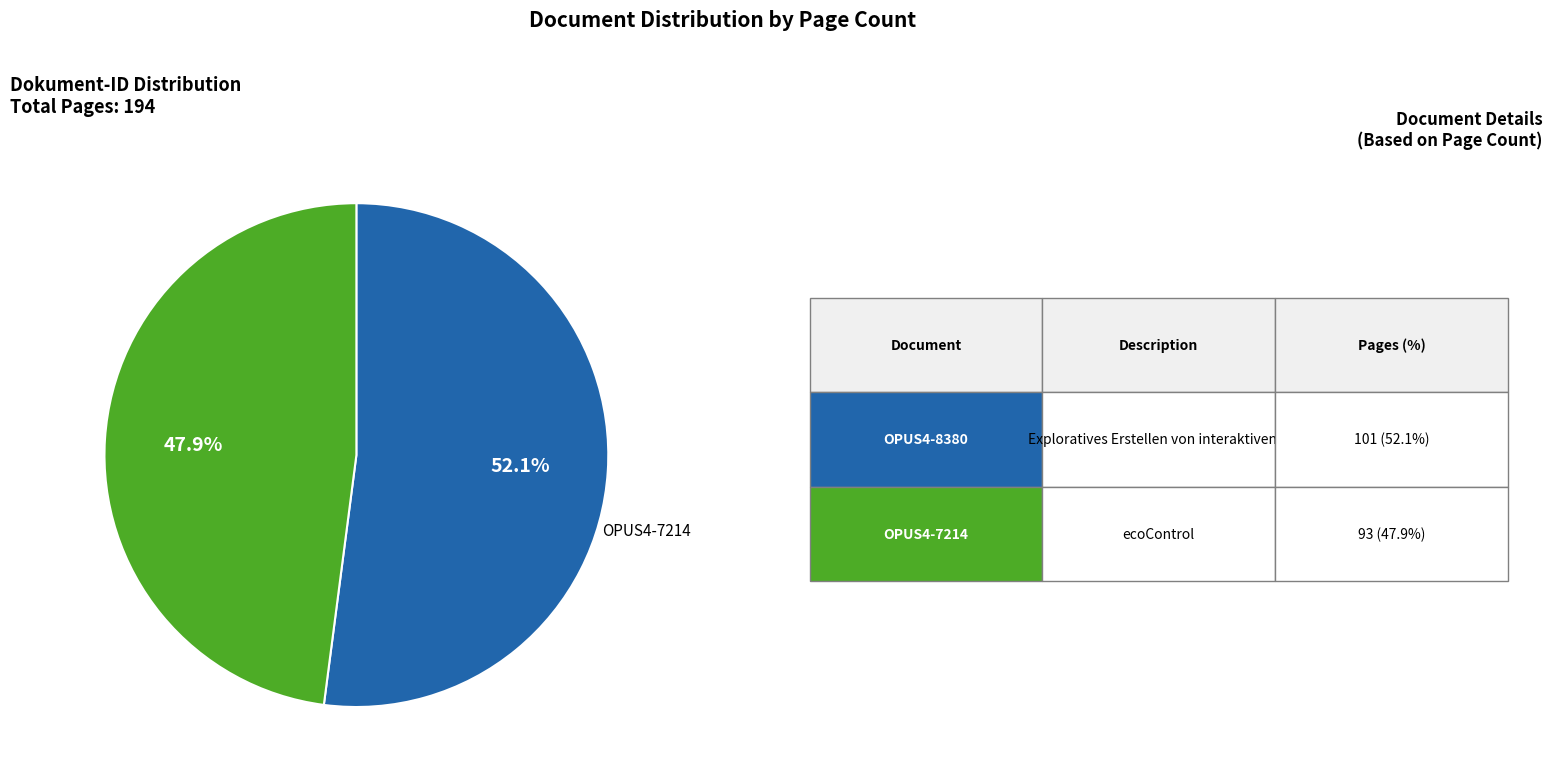

Which slice is the smallest?

OPUS4-7214